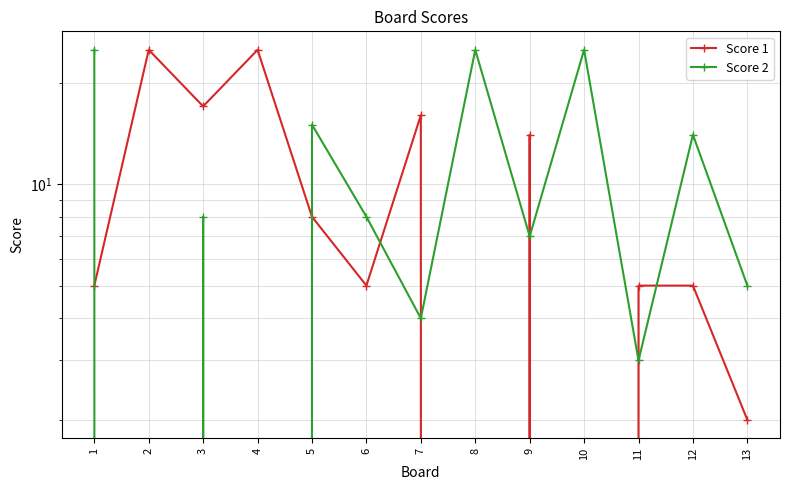

Count the number of data series in this chart.

2